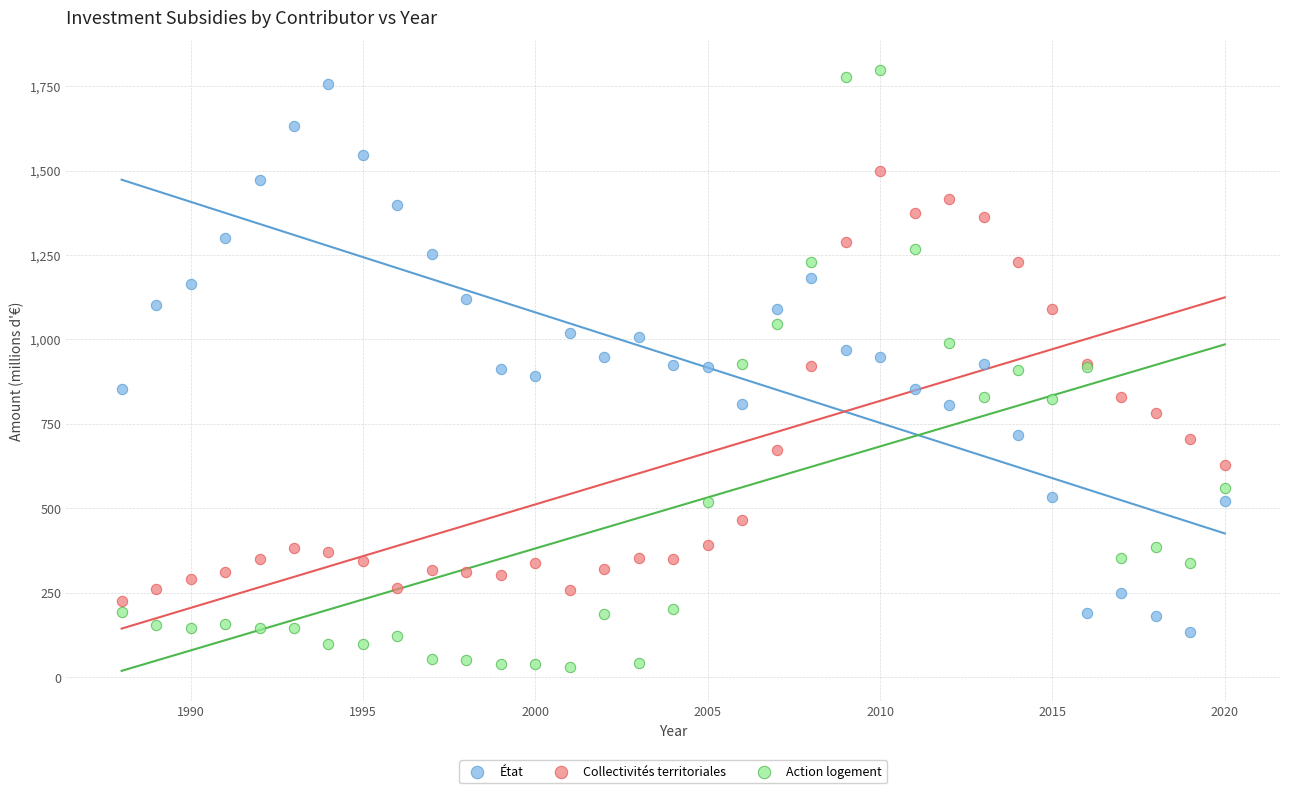

Which series has the widest spread of Y values?

Action logement